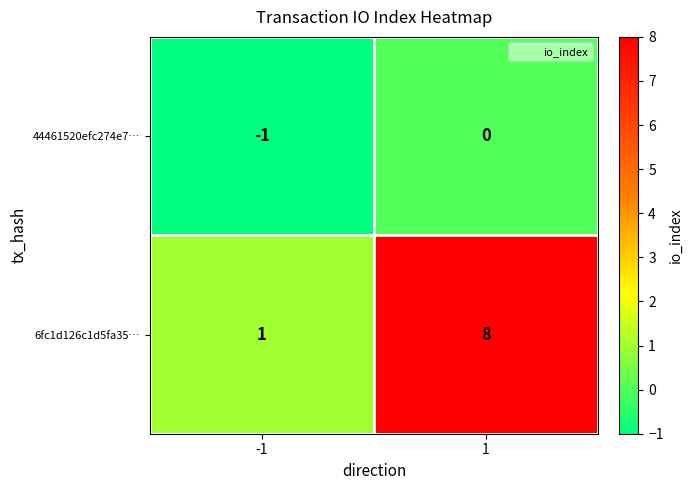

What is the smallest value displayed?

-1